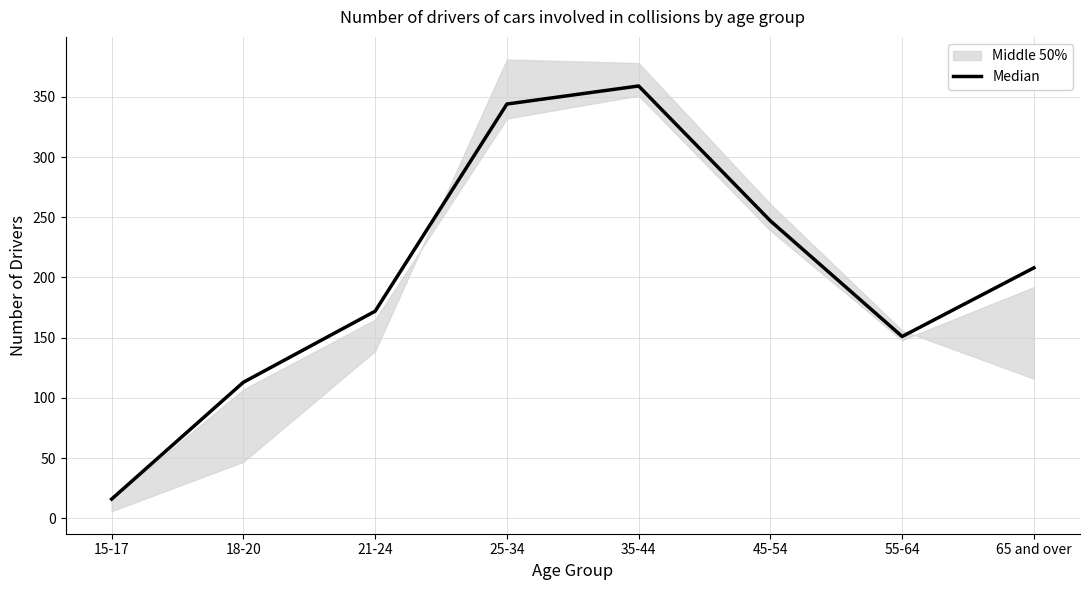

The value at 25-34 is 466. True or false?

False